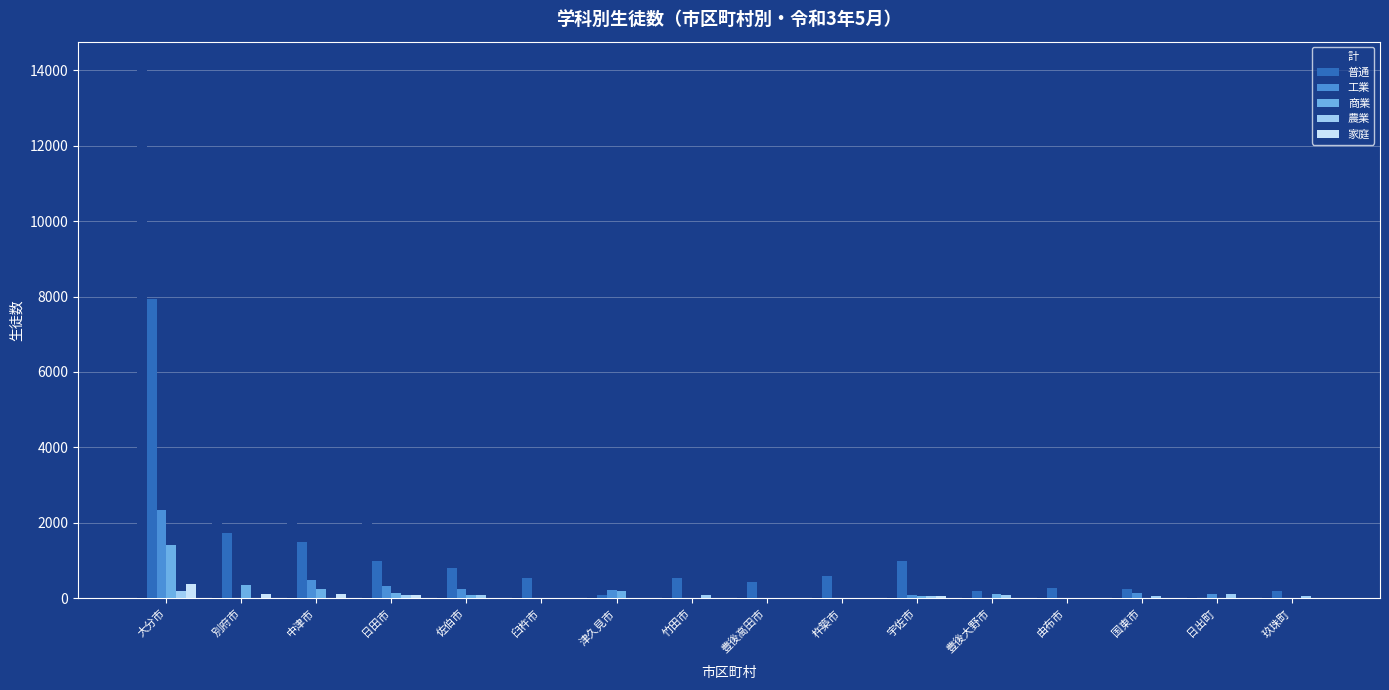

How many groups of bars are there?

16